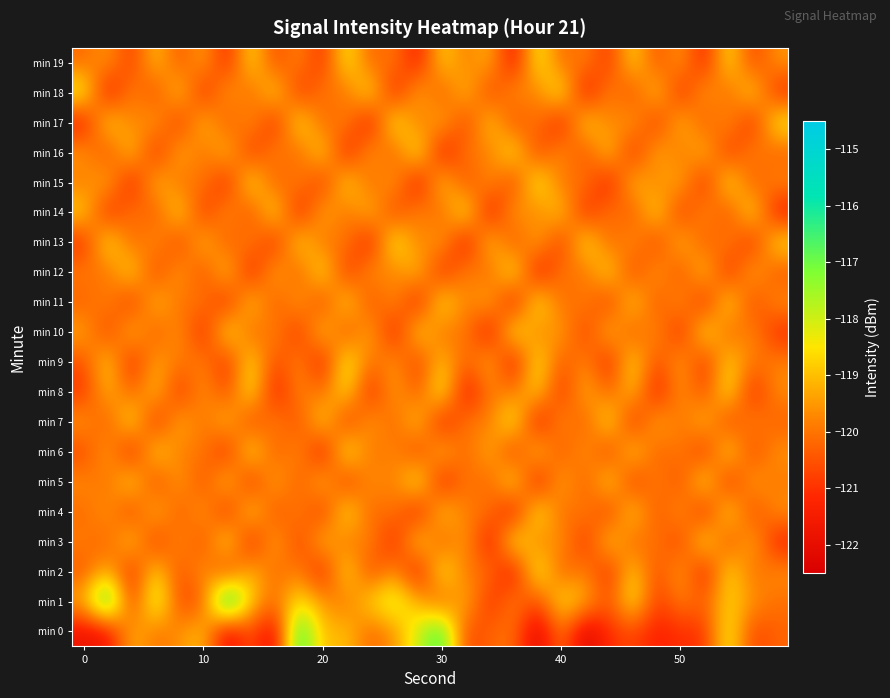

At how many categories does at least one series exceed -121?

30